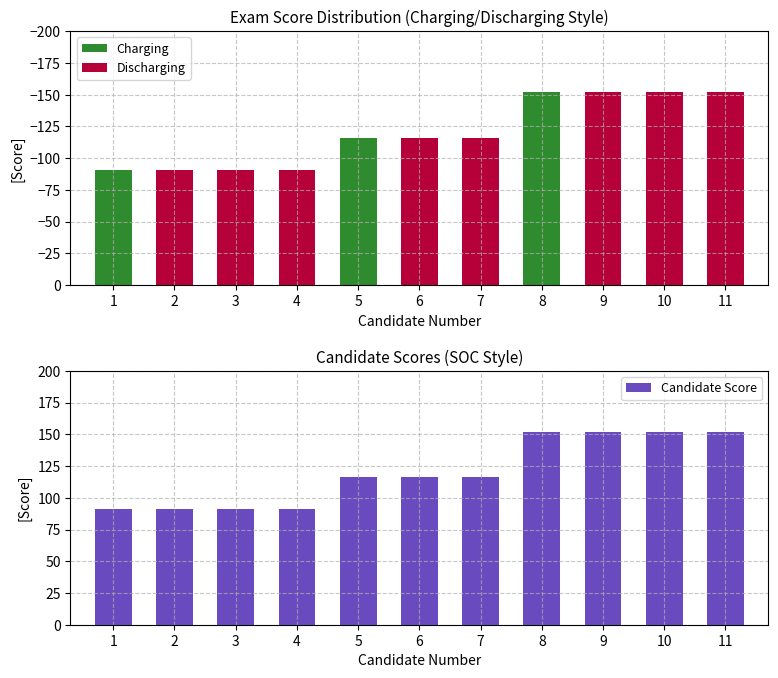

True or false: Charging has a value of -104 at 2.

False